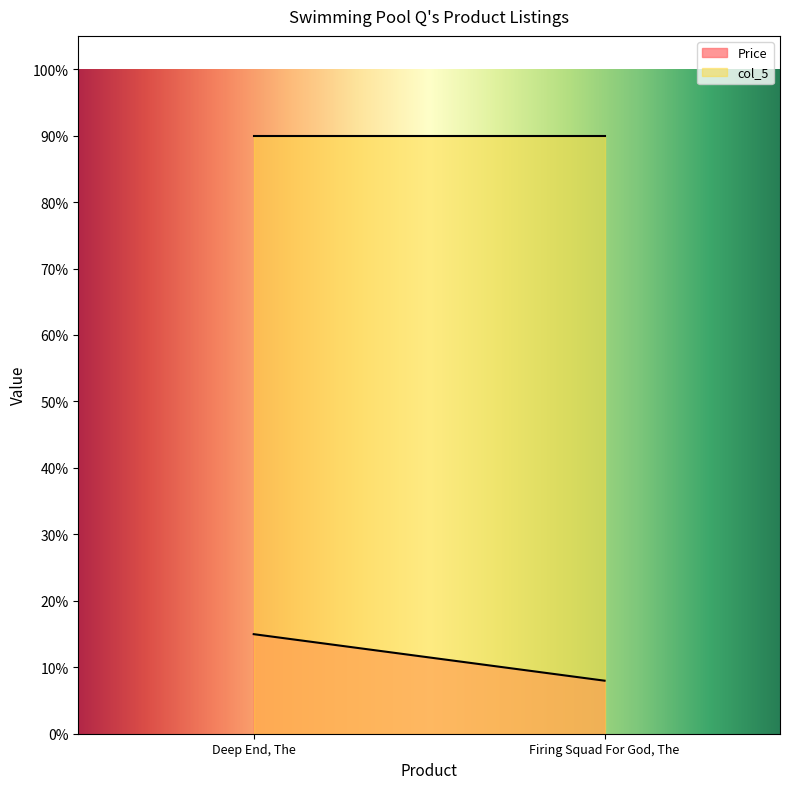

Rank the series by their average value, from highest to lowest.

col_5, Price